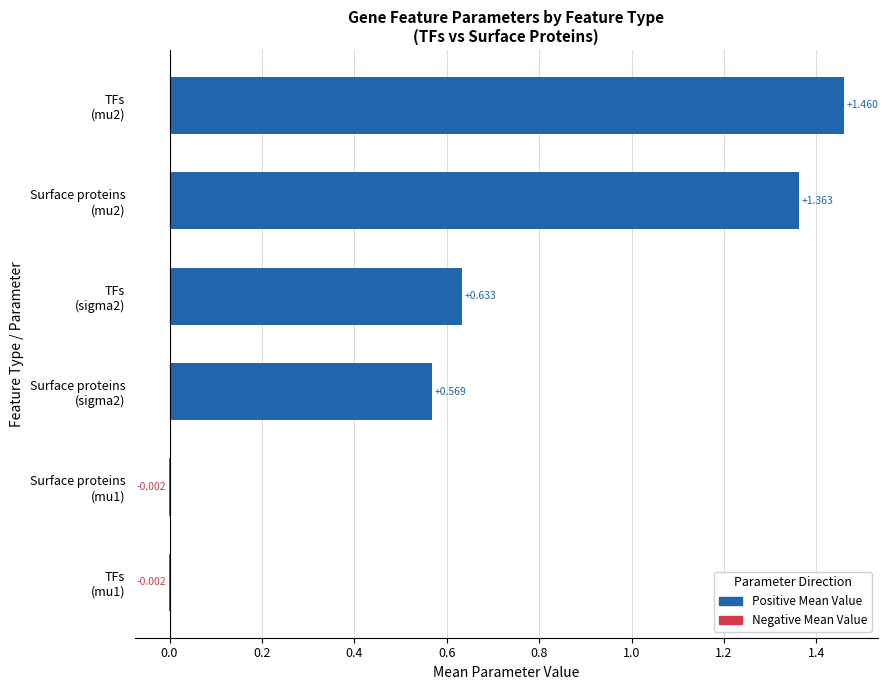

How many data points are above 0?

4